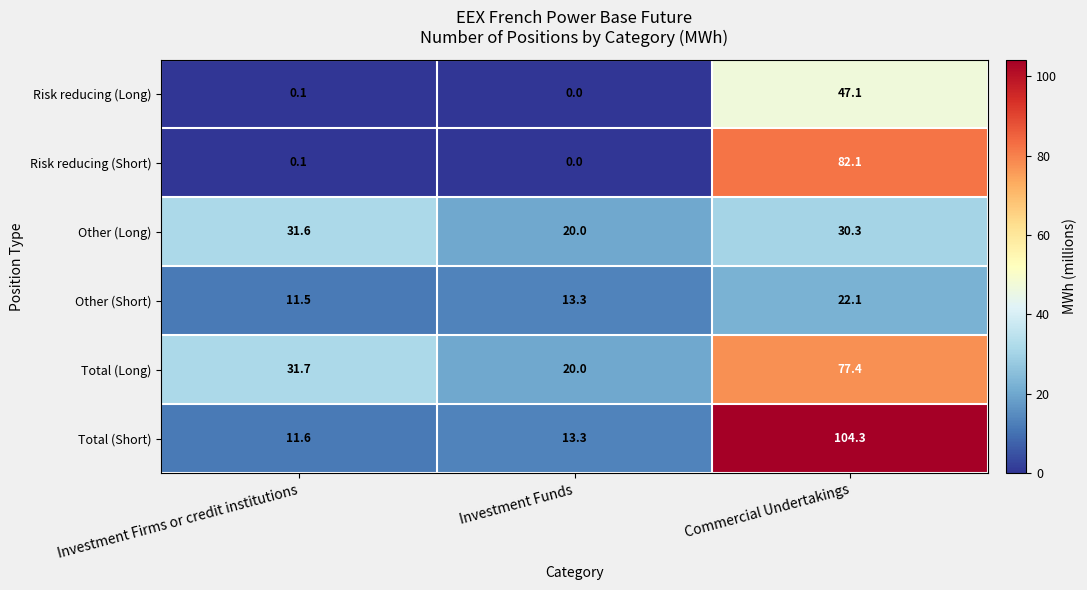

What is the average value of the Other (Short) series?

15.6